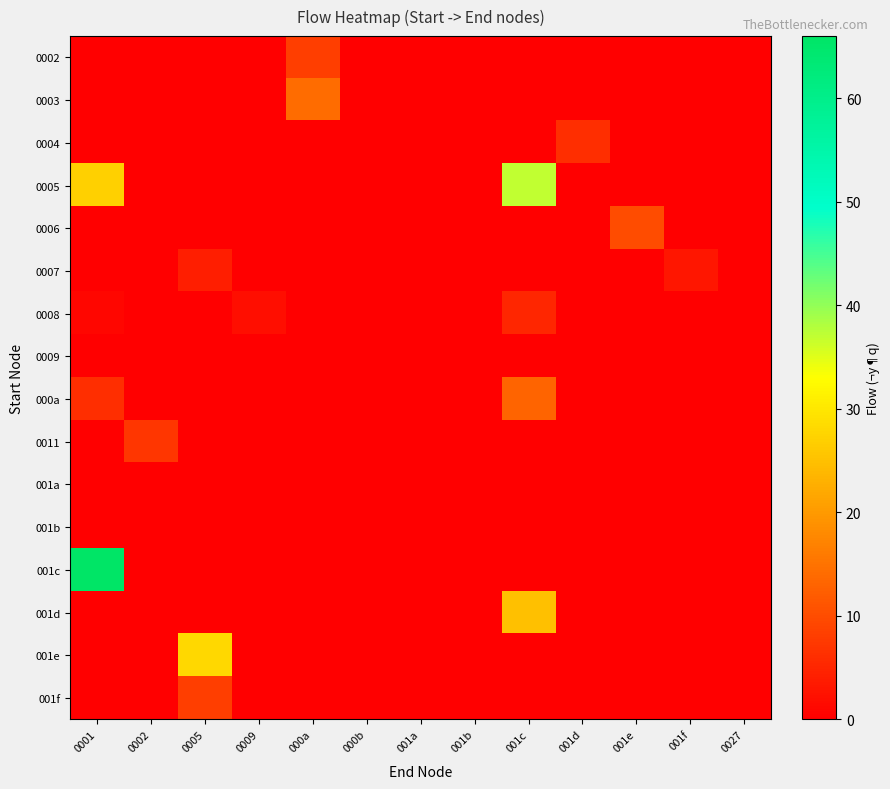

Between 0001 and 0005, which series saw the biggest shift?

001c